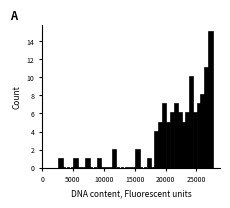

Around what value on the x-axis is the tallest bar? Give the approximate position of its centre, as read against the axis.

27500